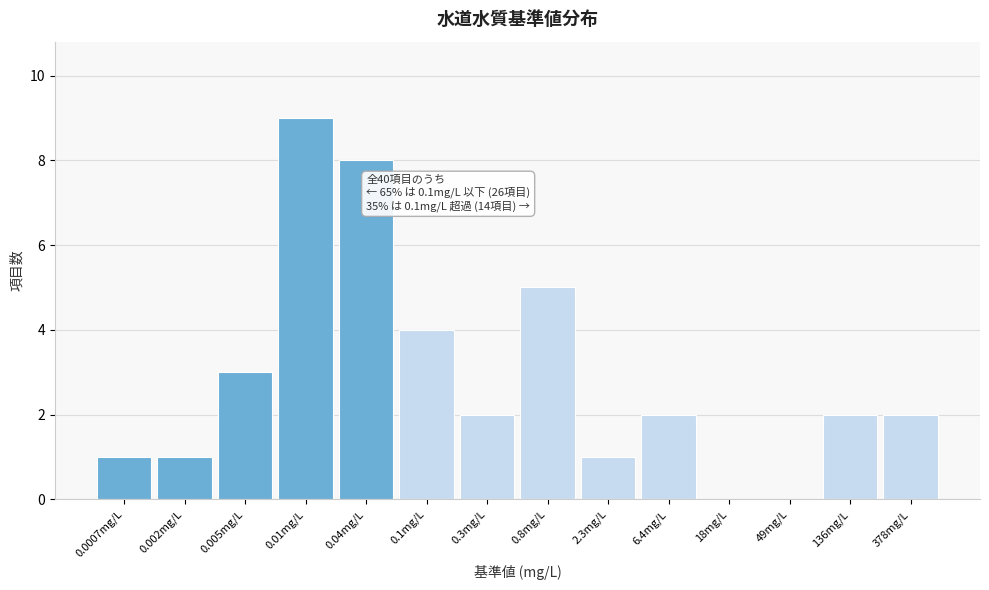

Reading left to right, what are all the values shown in this chart?

0.0007mg/L=1	0.002mg/L=1	0.005mg/L=3	0.01mg/L=9	0.04mg/L=8	0.1mg/L=4	0.3mg/L=2	0.8mg/L=5	2.3mg/L=1	6.4mg/L=2	18mg/L=0	49mg/L=0	136mg/L=2	378mg/L=2